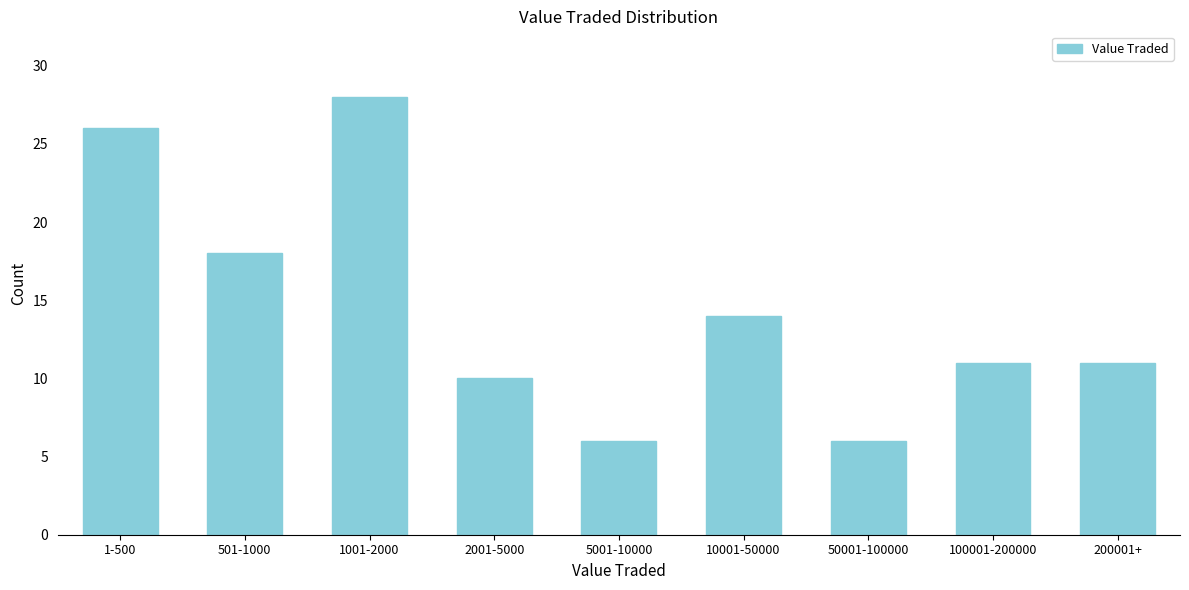

Reading left to right, what are all the values shown in this chart?

26	18	28	10	6	14	6	11	11